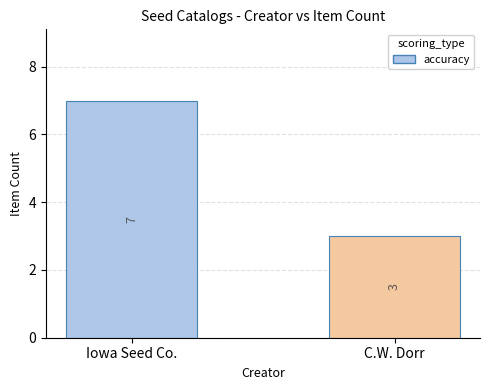

The value at Iowa Seed Co. is 4. True or false?

False